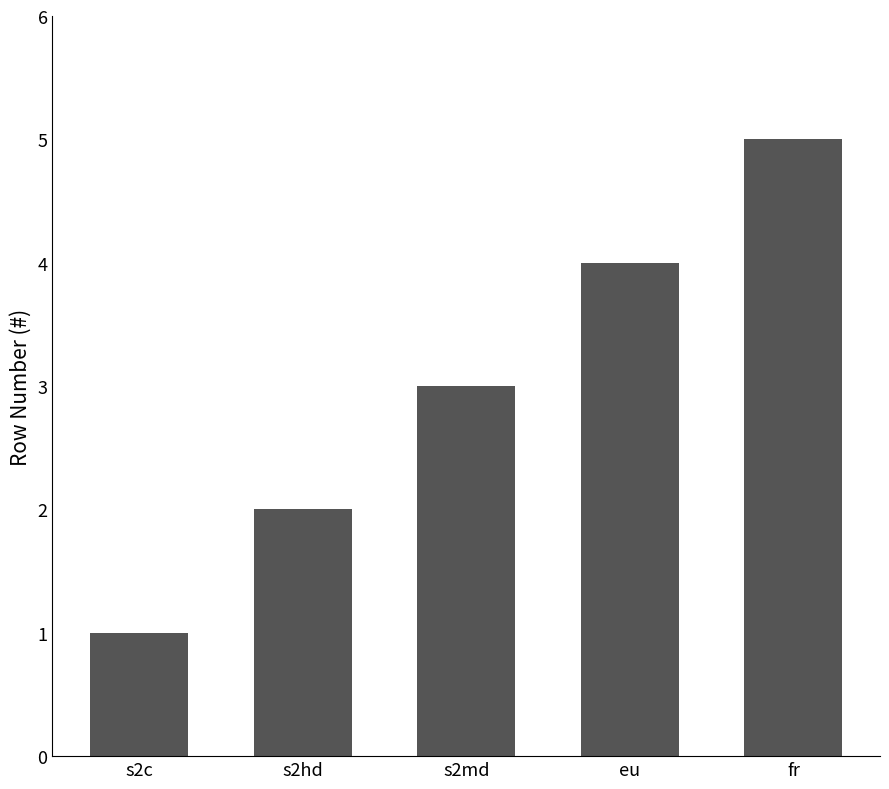

How many values are between 2 and 4?

3